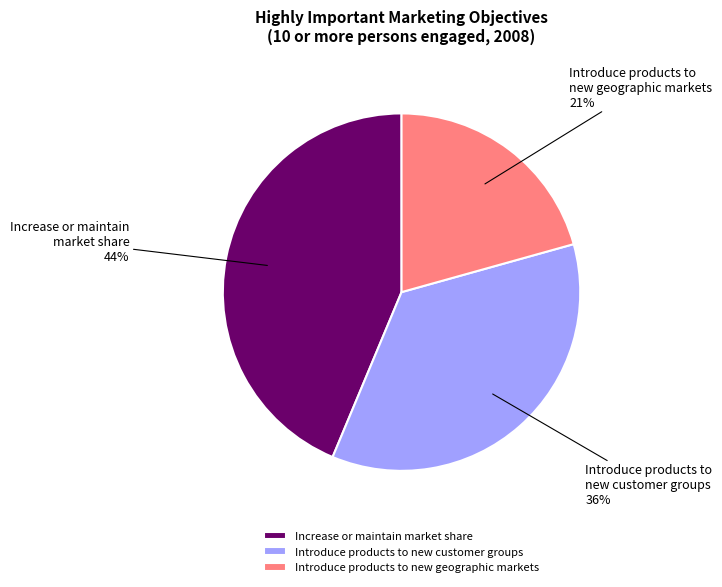

To the nearest percent, what is the difference between the largest and smallest slice percentages?

23%